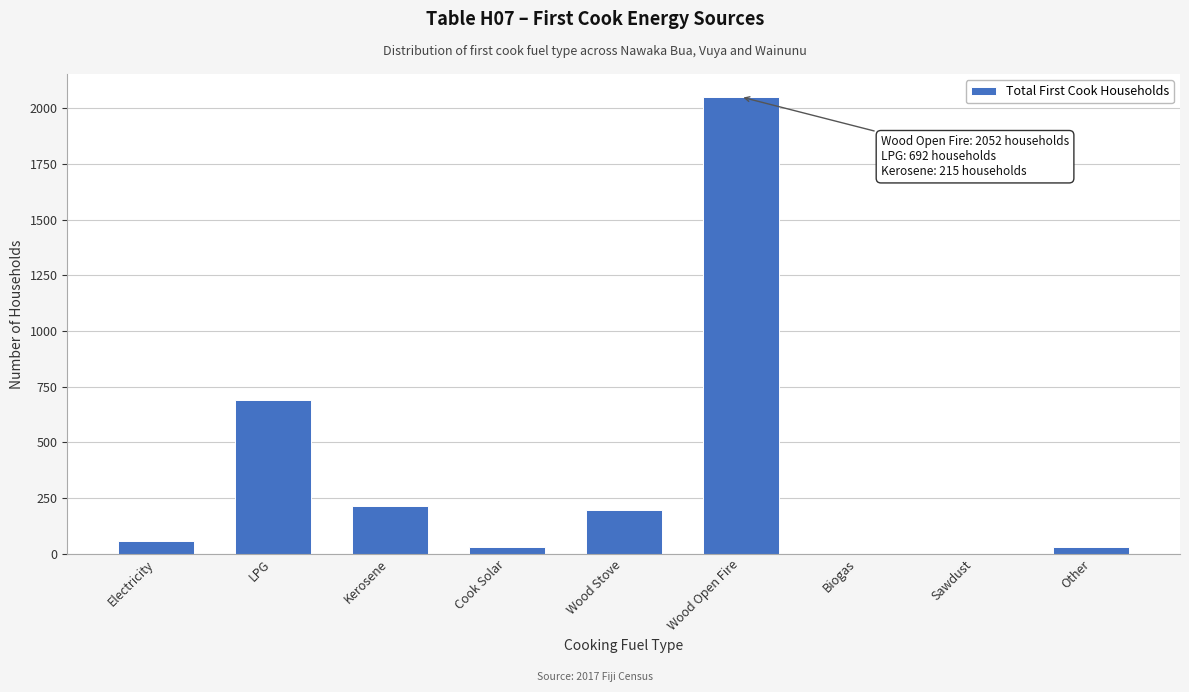

The value at Sawdust is 0. True or false?

True